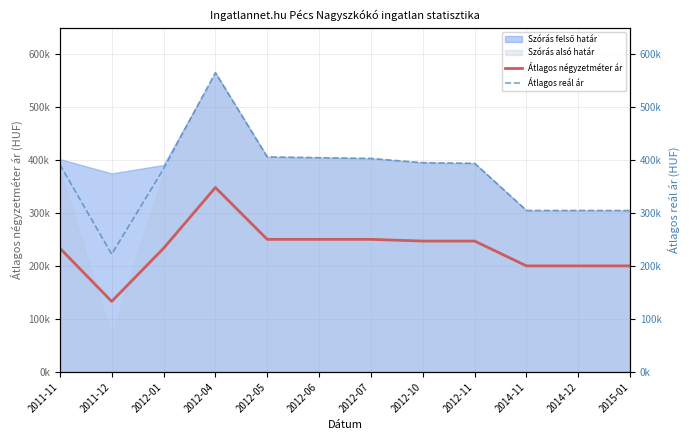

How many lines are shown in the chart?

2